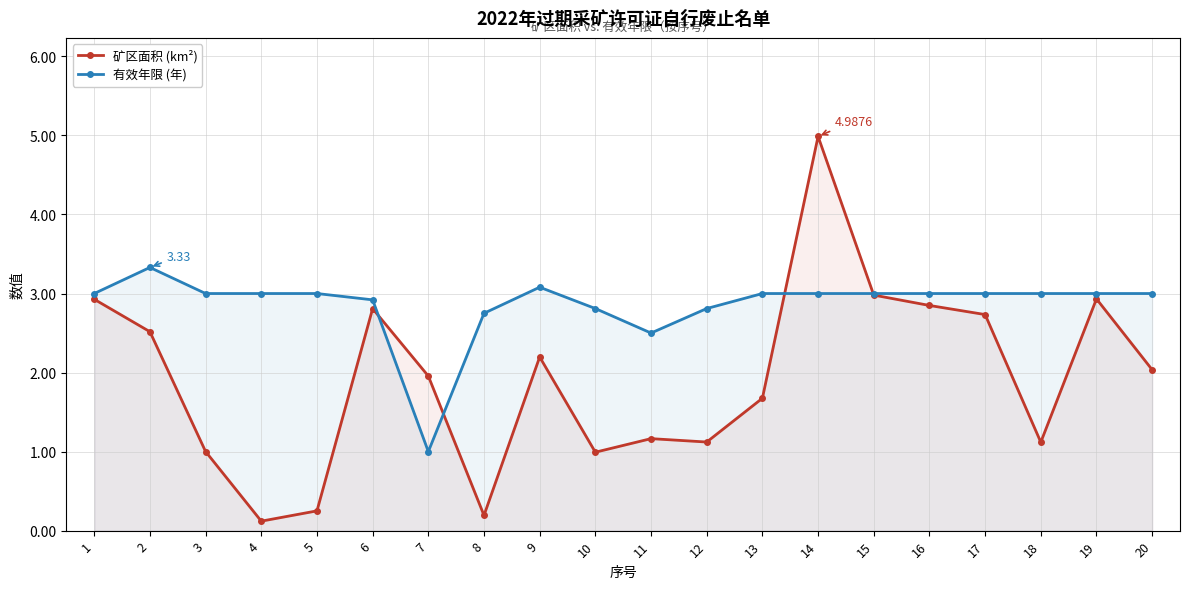

How many interior local valleys does the 有效年限 (年) series have?

2